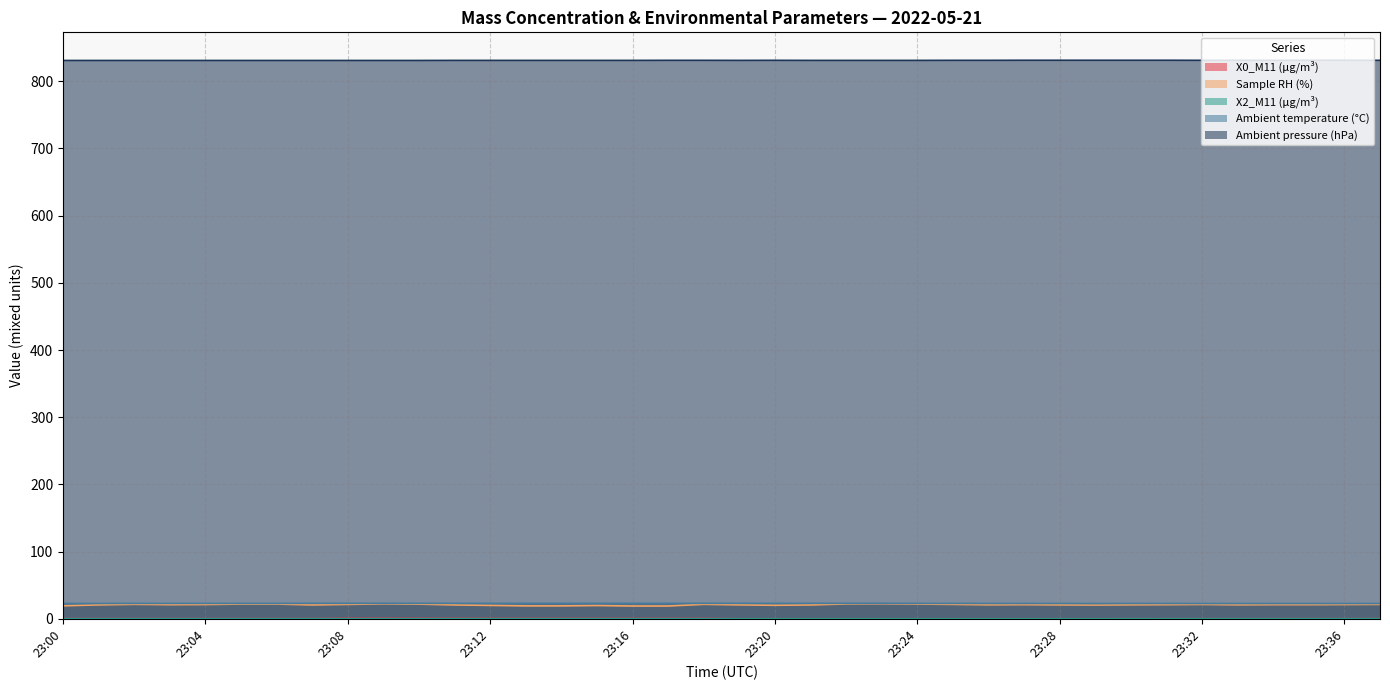

Which category has the highest value in the Sample RH (%) series?

23:23